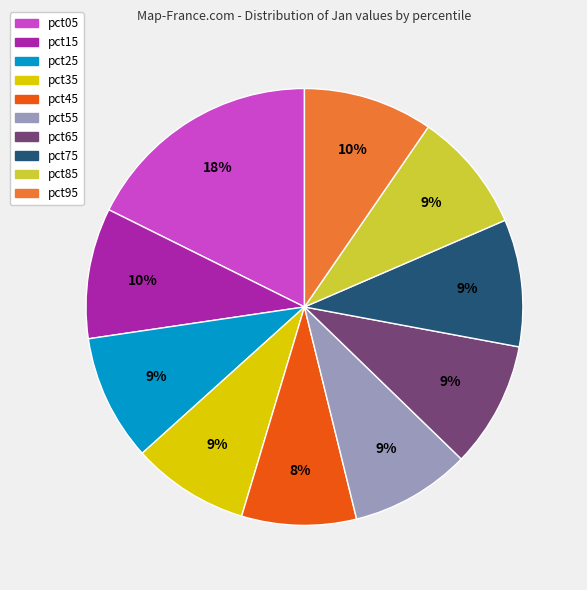

Between pct95 and pct85, which is larger?

pct95